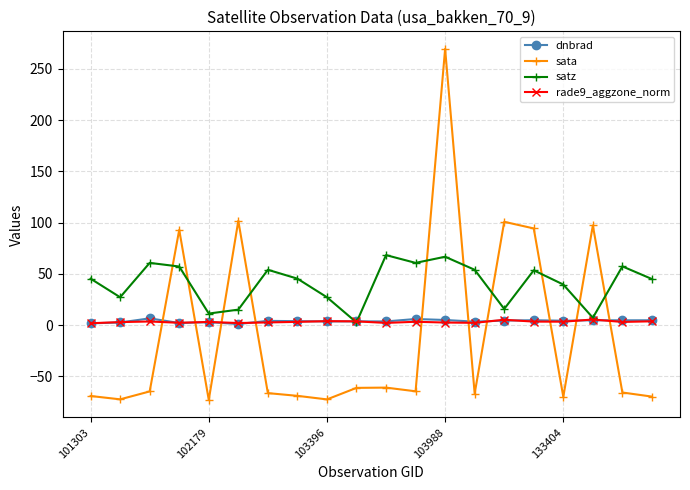

What is the maximum value shown in the chart?

269.6